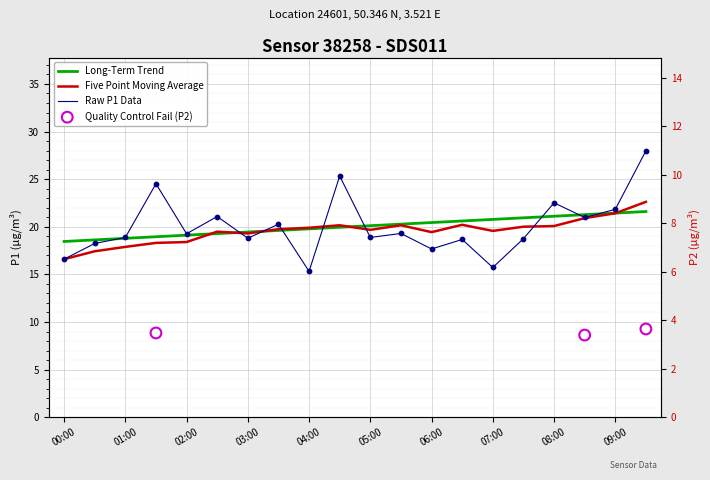

Approximately how many times larger is the value at 03:30 compared to 01:30?

0.8